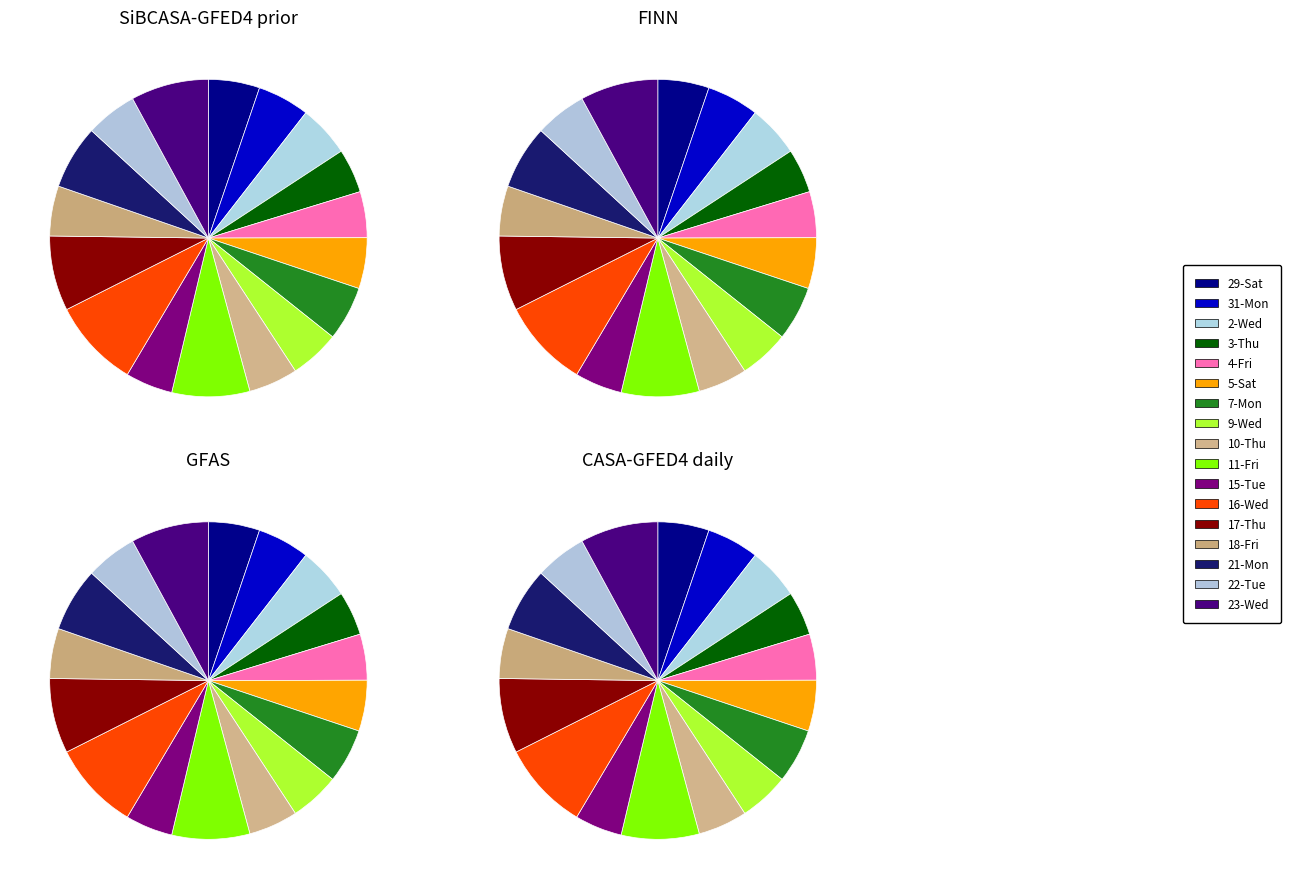

Is the sum of 22-Tue and 5-Sat greater than half?

No